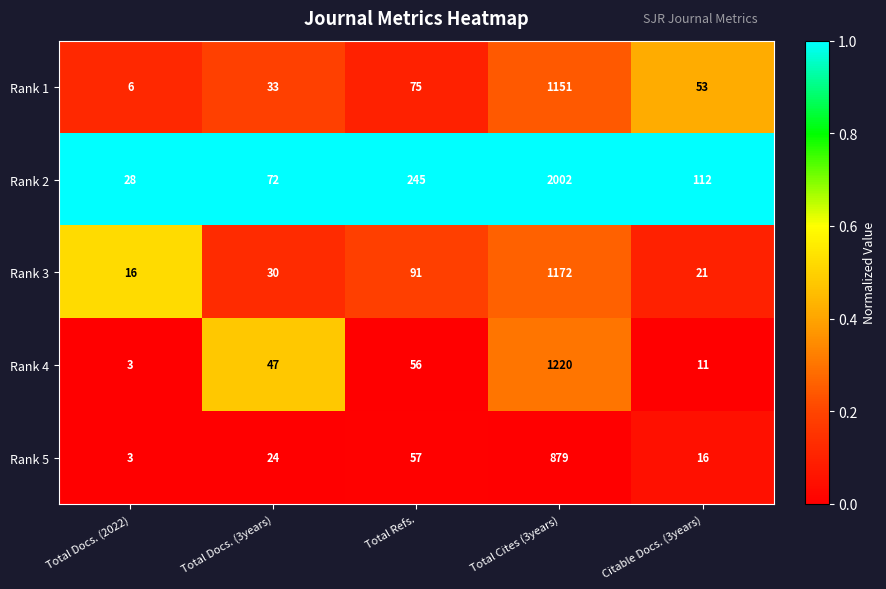

How many categories are shown in the chart?

5